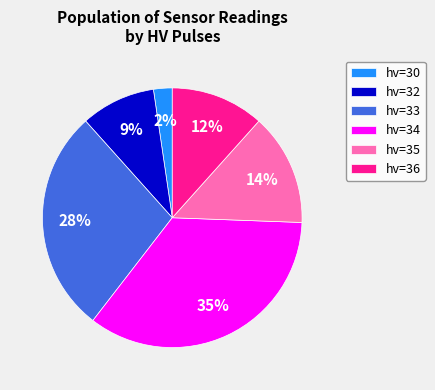

Rank the categories by value from lowest to highest.

hv=30, hv=32, hv=36, hv=35, hv=33, hv=34